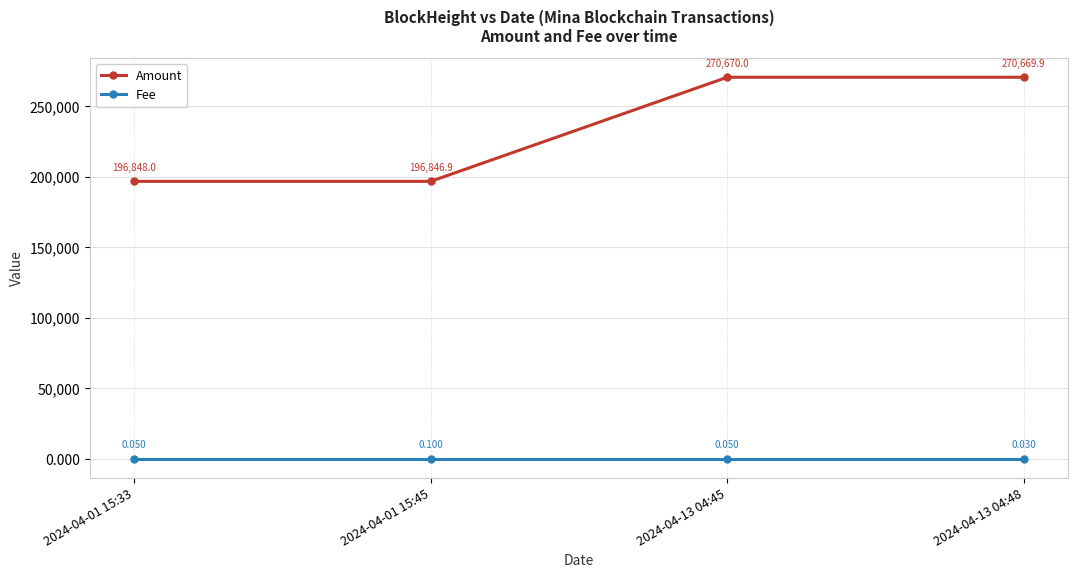

Which series has the widest spread of values?

Amount